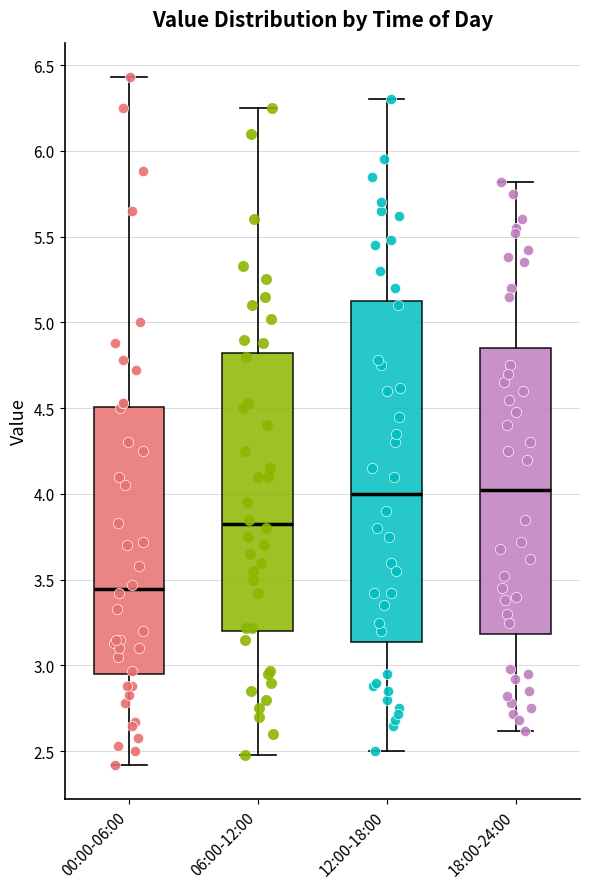

Where does the upper whisker of the box for 00:00-06:00 end on the y-axis? The values are not printed on the chart, so give them approximately, as read against the axis.

6.45